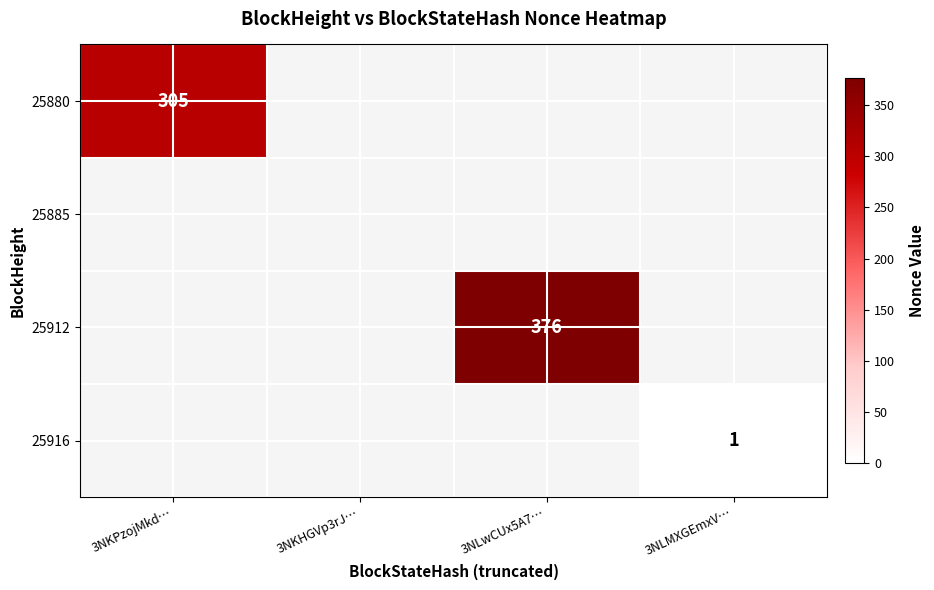

The 25912 series shows 115 at 3NLwCUx5A7…. True or false?

False